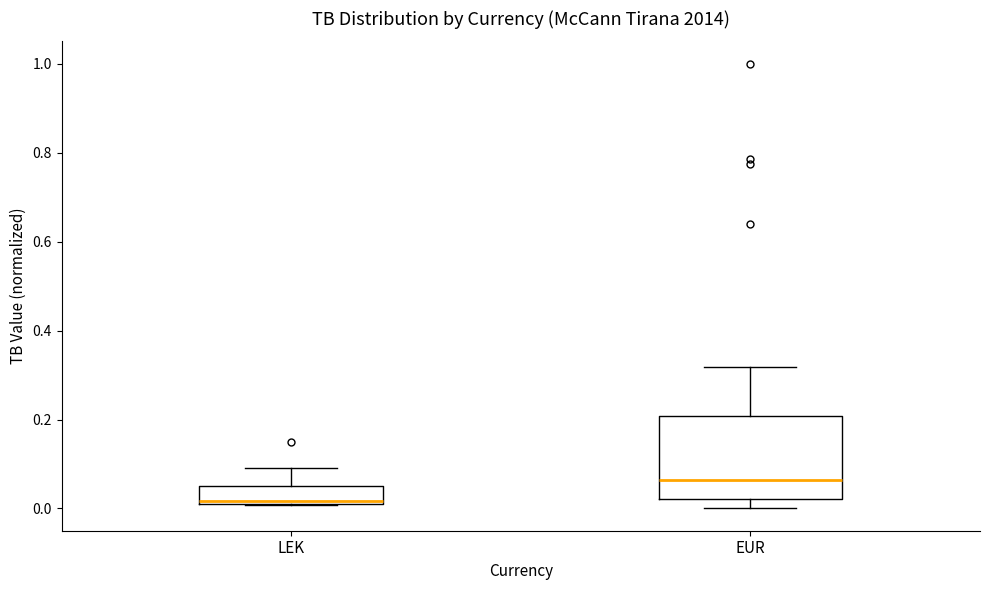

Reading left to right, read every box against the y-axis: the position of its median line, the range the box covers, and the ends of its whiskers. The values are not printed on the chart, so give them approximately, as read against the axis.

LEK: median 0.02, box 0.00 to 0.06, whiskers 0.00 to 0.10
EUR: median 0.06, box 0.02 to 0.20, whiskers 0.00 to 0.32